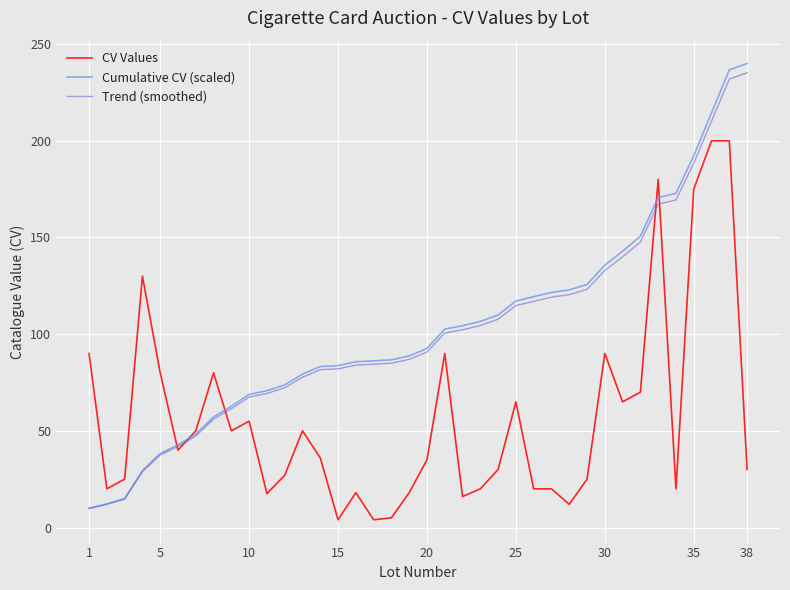

Which series has the largest range (max minus min)?

Cumulative CV (scaled)